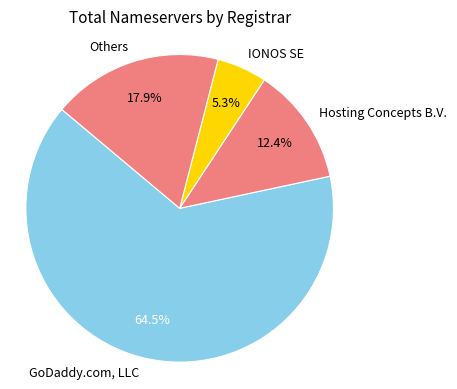

Is the sum of Others and IONOS SE greater than half?

No